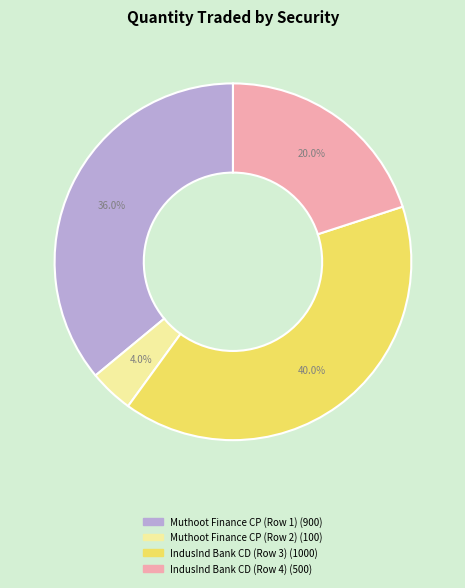

Between IndusInd Bank CD (Row 3) and IndusInd Bank CD (Row 4), which is larger?

IndusInd Bank CD (Row 3)